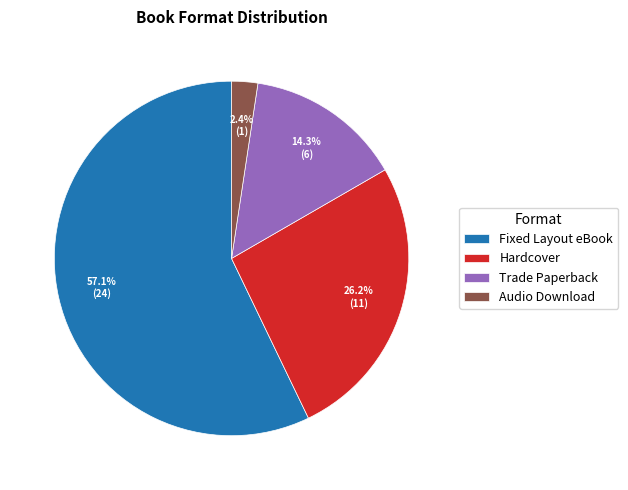

To the nearest percent, what portion does Fixed Layout eBook represent?

57%